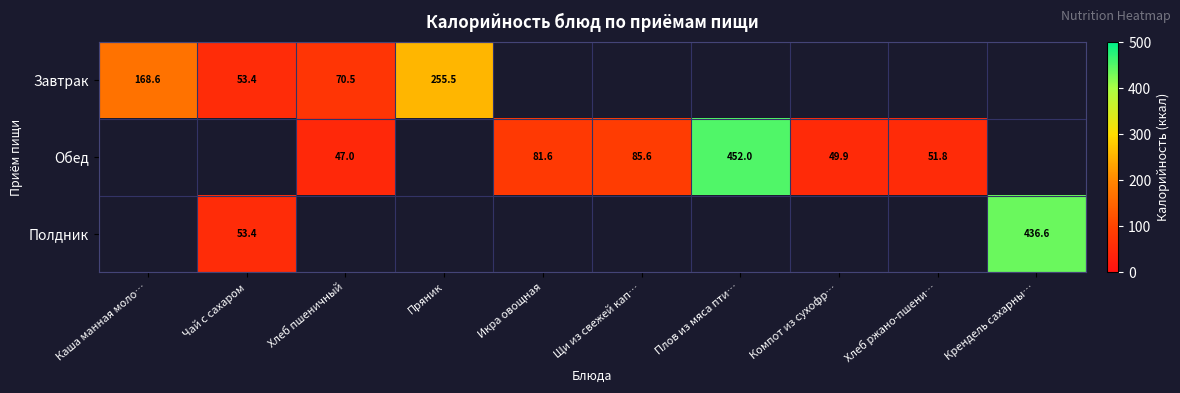

The value of Обед at Икра овощная is 81.6. True or false?

True